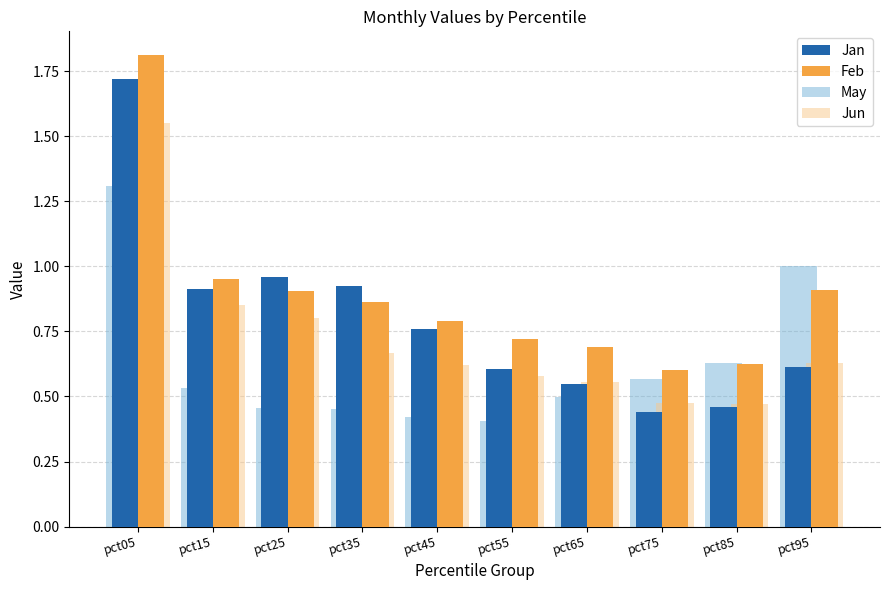

What is the total value across all series at pct55?

2.3